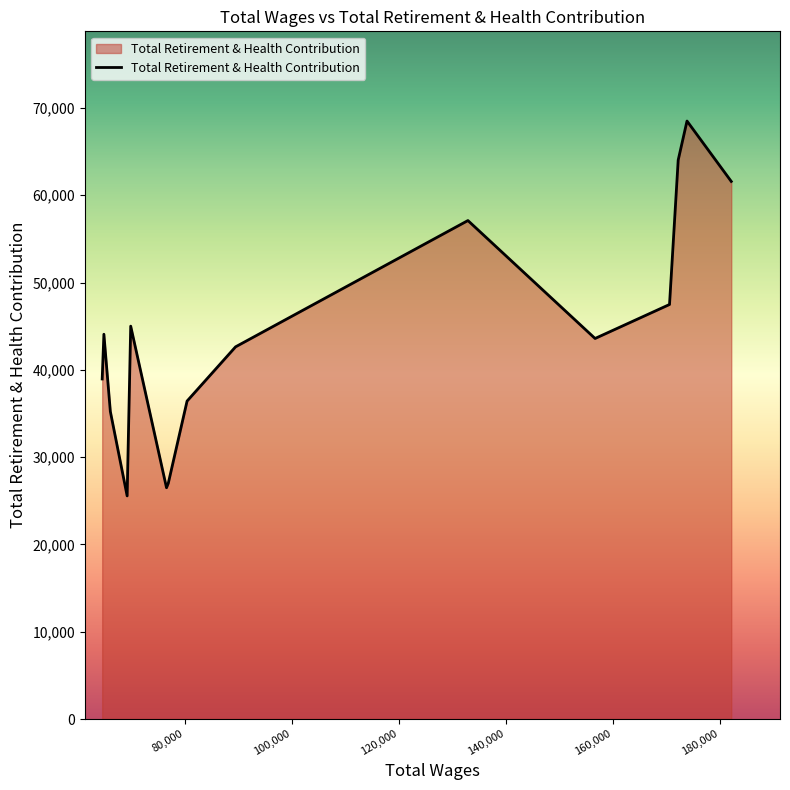

What is the maximum value shown in the chart?

68504